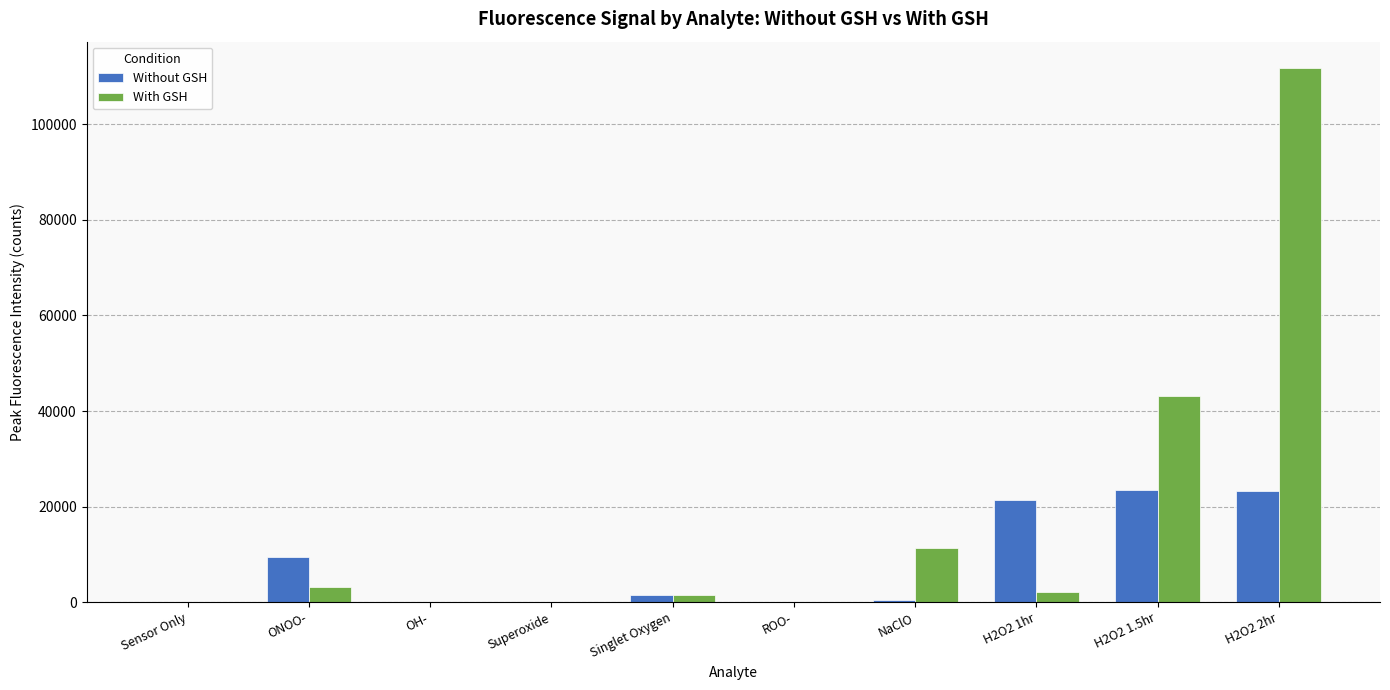

Read the With GSH value at OH-, to the nearest 50.

50